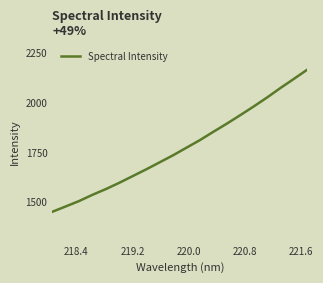

How many values exceed 1773?

10